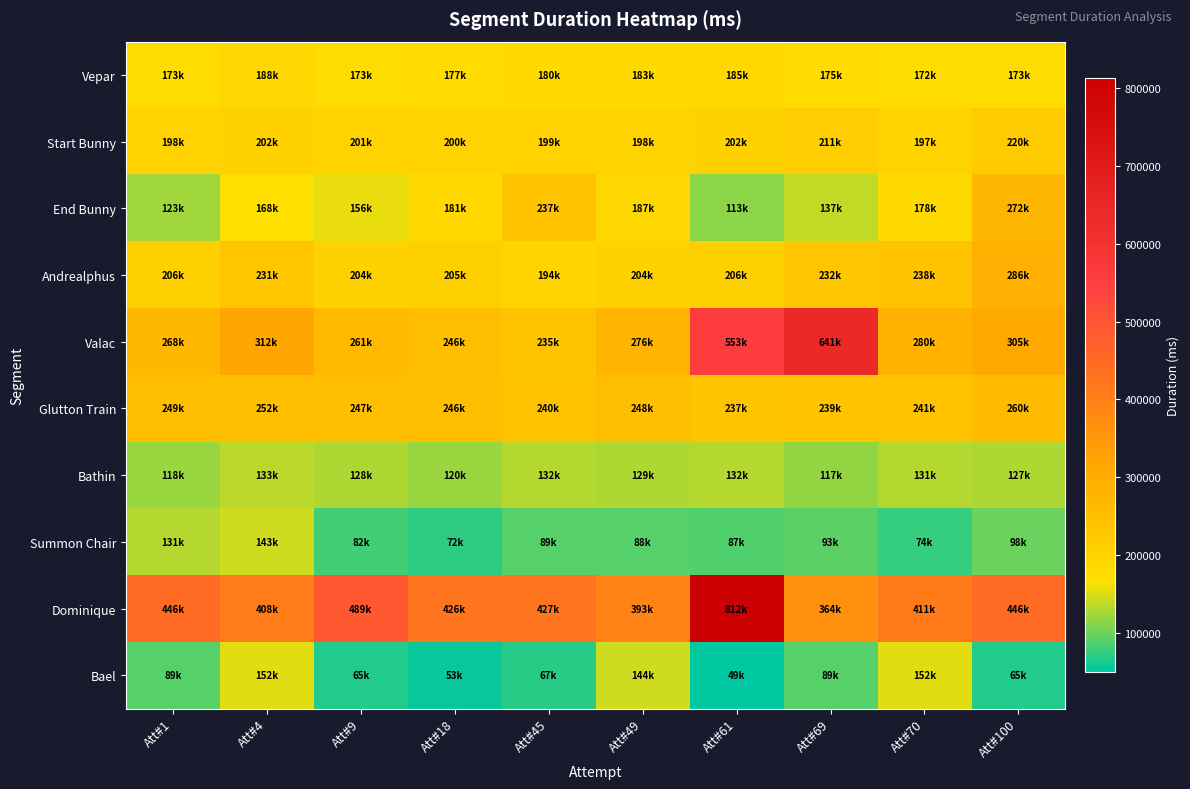

List the series in order of their peak value, lowest first.

Bathin, Summon Chair, Bael, Vepar, Start Bunny, Glutton Train, End Bunny, Andrealphus, Valac, Dominique